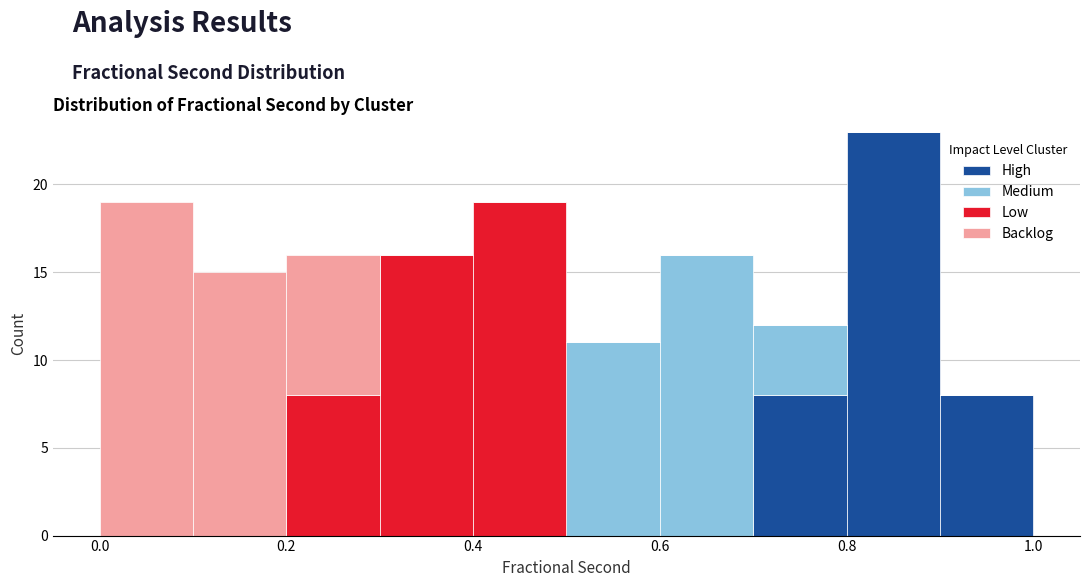

What is the total height of the stacked bar covering 0.8 to 0.9 on the x-axis? The values are not printed on the chart, so give them approximately, as read against the axis.

23